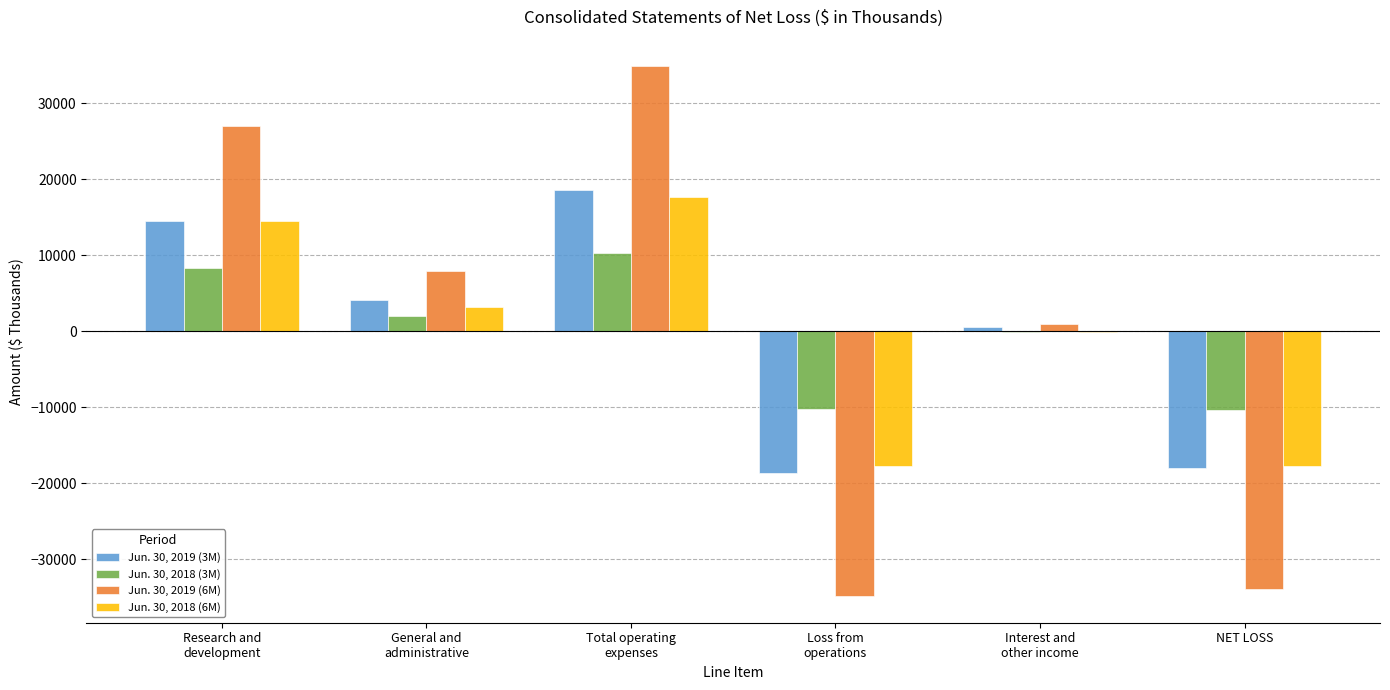

What are all the series names shown in the legend?

Jun. 30, 2019 (3M), Jun. 30, 2018 (3M), Jun. 30, 2019 (6M), Jun. 30, 2018 (6M)